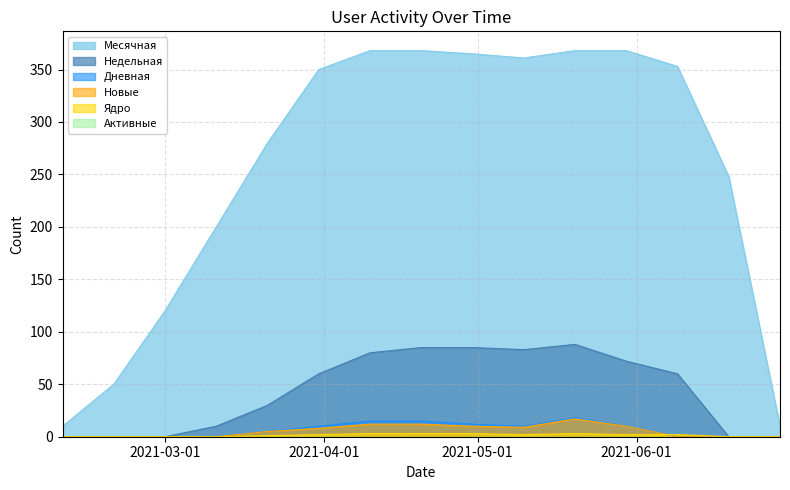

The value of Дневная at 2021-04-30 is 12. True or false?

True